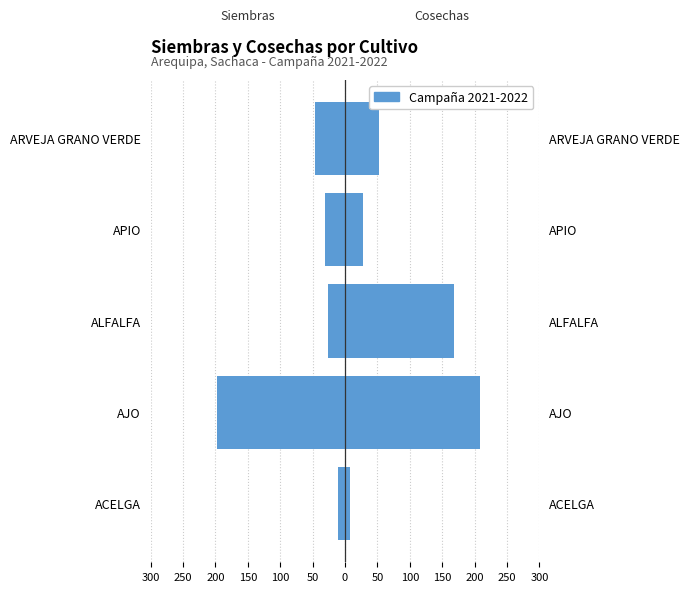

What is the difference between the second highest and second lowest values in the Cosechas (ha.) series?

140